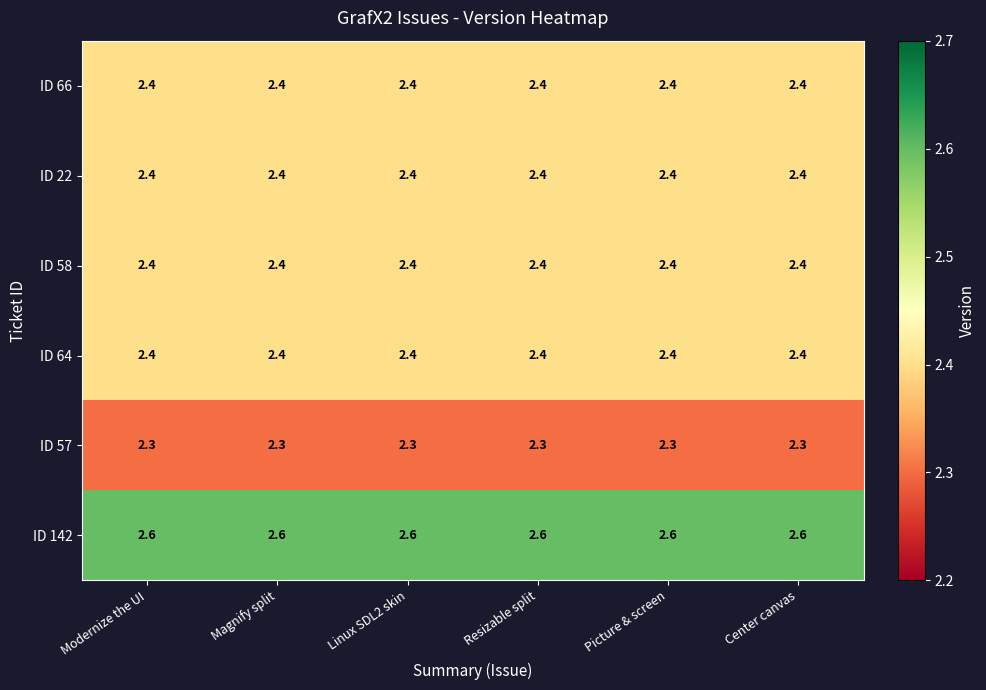

True or false: ID 58 has a value of 2.4 at Modernize the UI.

True